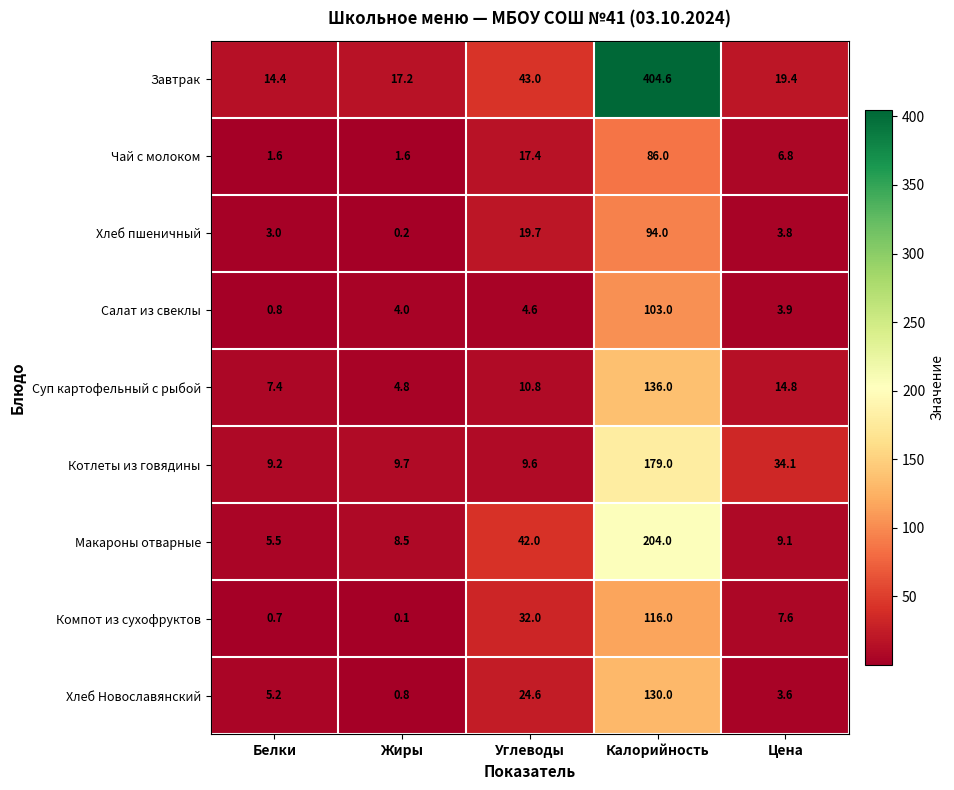

Where is Компот из сухофруктов nearest to the value 58?

Углеводы